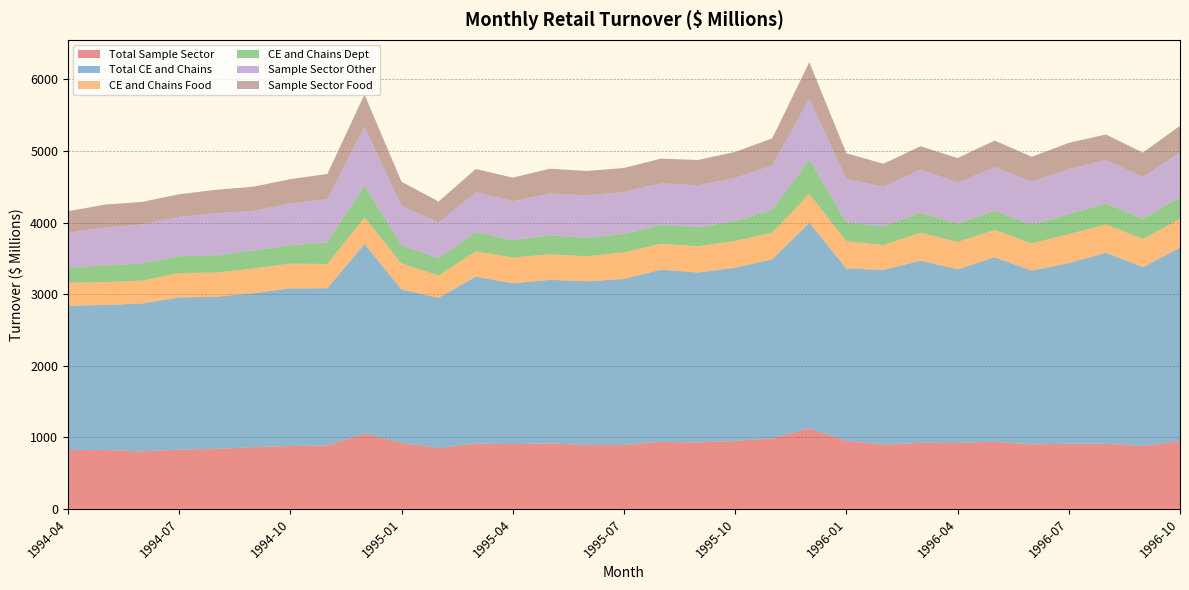

Reading left to right, extract all data points from this chart.

Total Sample Sector: 822.9	823.3	803.5	827.9	838.3	863.6	879.0	886.0	1050.2	922.7	848.6	912.0	905.0	915.0	893.1	893.0	936.1	928.4	950.0	985.0	1124.1	948.2	897.6	923.9	921.3	938.6	901.8	911.0	909.6	879.0	947.2
Total CE and Chains: 2014.5	2025.5	2066.3	2125.4	2126.3	2149.9	2202.6	2196.7	2649.7	2140.2	2100.5	2332.4	2246.0	2285.0	2286.5	2319.1	2406.2	2373.3	2419.9	2500.3	2872.8	2409.1	2441.3	2544.8	2425.1	2577.2	2427.5	2522.2	2667.7	2498.2	2701.1
CE and Chains Food: 321.6	318.9	318.3	341.7	335.6	345.0	343.7	338.7	370.3	366.2	310.6	354.9	360.1	356.9	349.5	370.2	360.1	367.4	372.5	373.8	403.3	380.4	346.7	387.0	383.4	380.3	379.7	403.5	396.0	392.9	401.7
CE and Chains Dept: 210.0	233.7	238.4	235.0	240.9	248.4	258.7	302.8	449.4	254.2	238.8	267.8	239.6	266.8	254.3	259.3	266.8	266.5	275.8	320.4	479.2	266.7	260.5	280.0	254.3	269.0	258.5	281.3	292.9	285.5	305.4
Sample Sector Other: 487.7	530.9	546.1	549.1	590.0	556.4	584.4	603.4	817.8	549.7	500.8	560.2	547.6	582.6	595.6	586.7	578.4	585.6	605.6	618.0	852.1	606.3	552.2	604.2	575.2	608.8	607.1	629.8	607.7	583.7	626.6
Sample Sector Food: 301.2	318.8	316.0	316.8	326.9	337.8	338.5	351.4	452.9	336.8	294.8	320.6	329.5	345.9	342.2	334.3	345.4	353.1	362.7	378.9	508.2	357.7	323.2	326.3	341.8	371.6	344.2	365.6	356.5	338.2	369.4